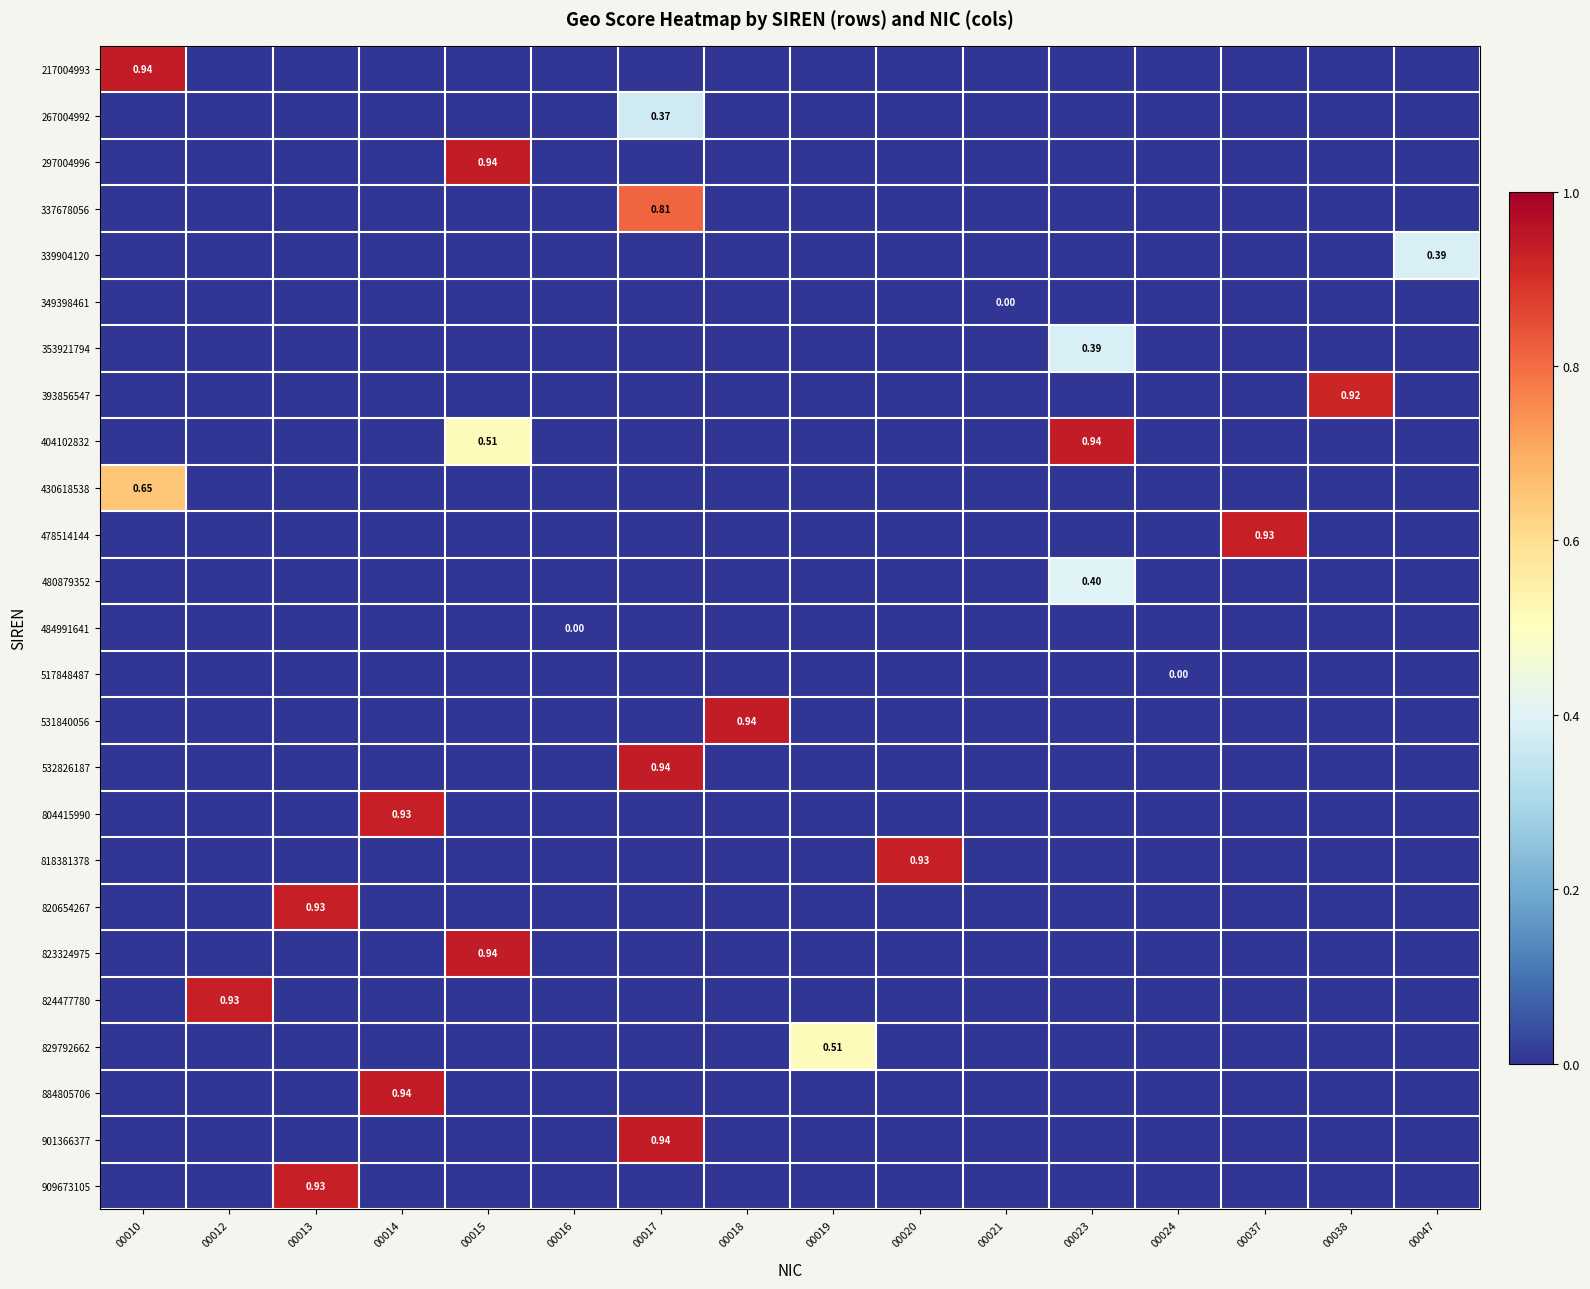

Which category has the highest value in the 818381378 series?

00020